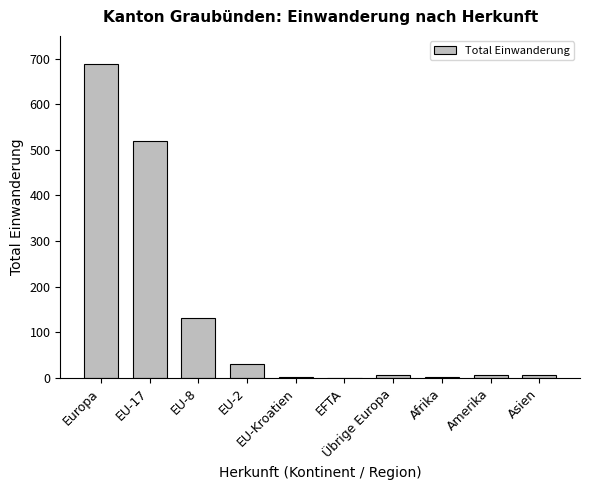

What is the sum of all values?

1388